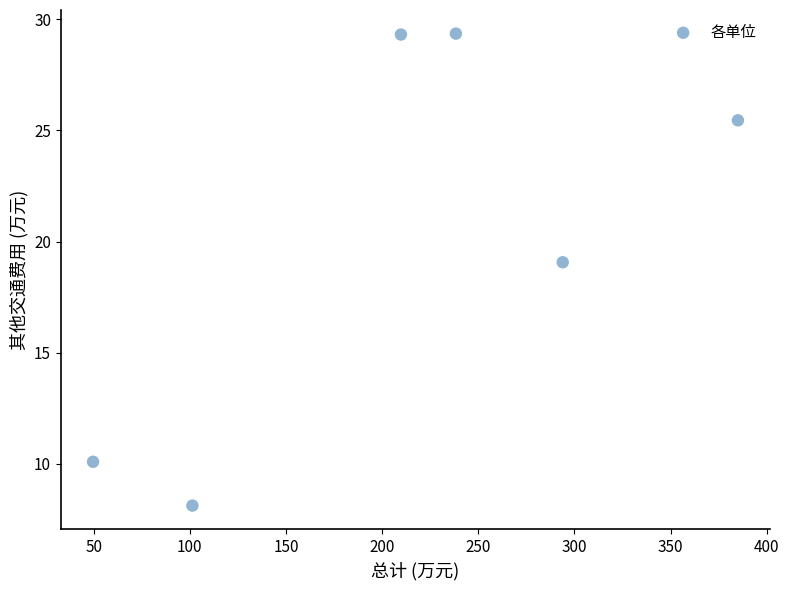

What is the average Y value?

20.2